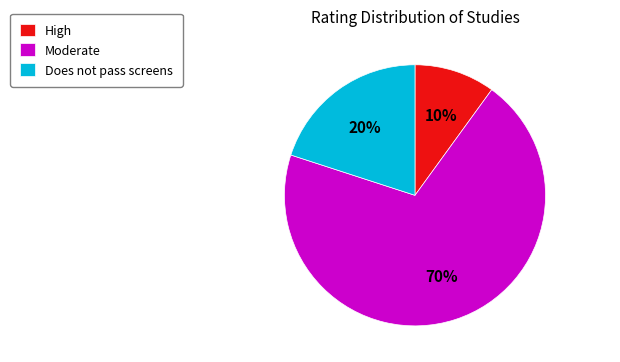

How many slices are in this pie chart?

3